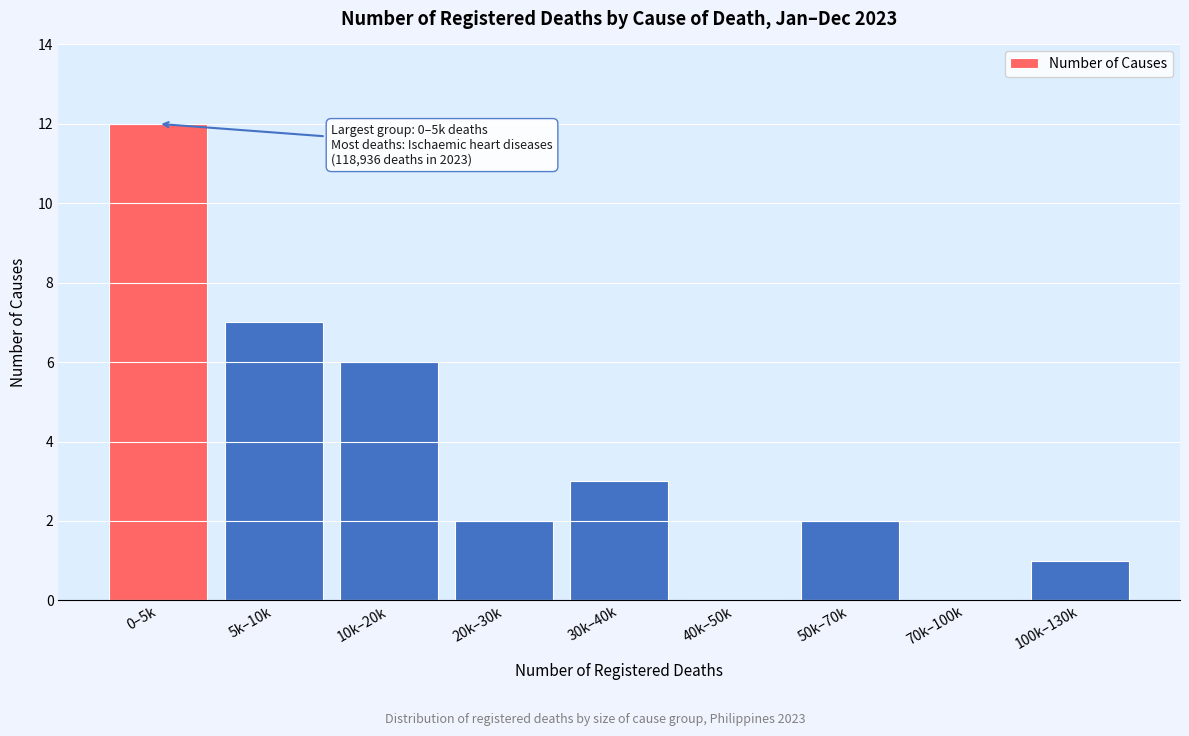

Reading left to right, what are all the values shown in this chart?

0–5k=12	5k–10k=7	10k–20k=6	20k–30k=2	30k–40k=3	40k–50k=0	50k–70k=2	70k–100k=0	100k–130k=1